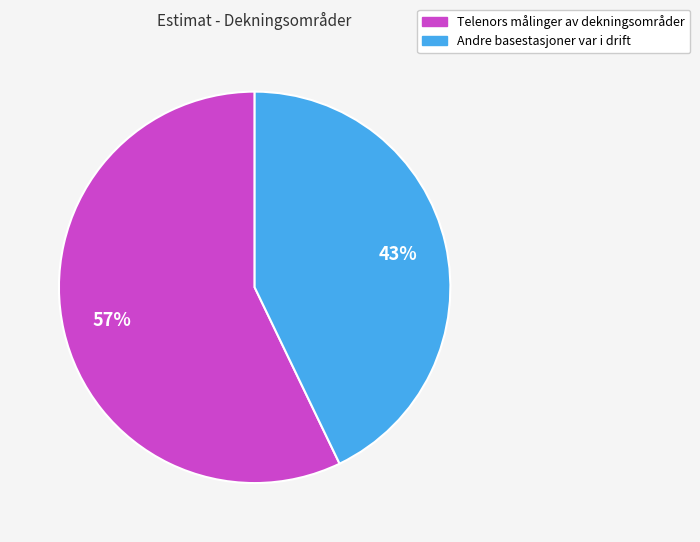

How many segments does this pie chart have?

2